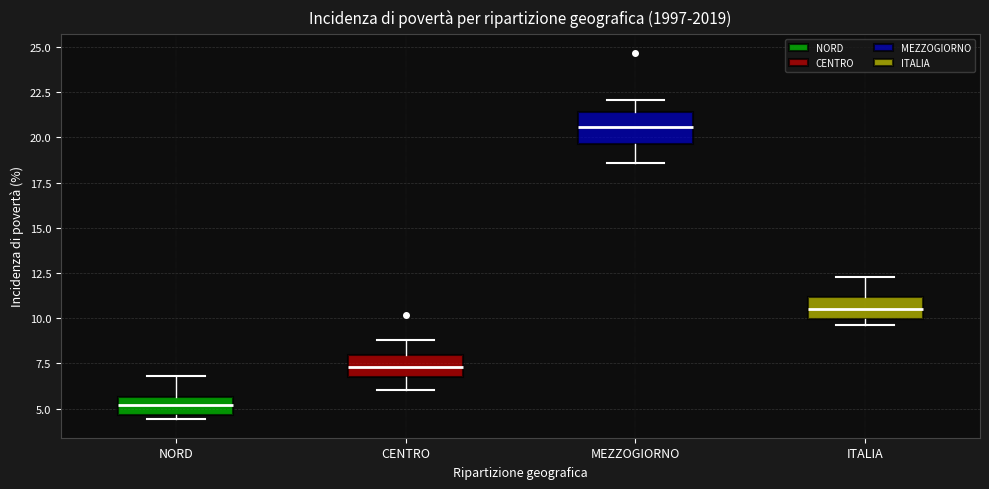

Reading left to right, read every box against the y-axis: the position of its median line, the range the box covers, and the ends of its whiskers. The values are not printed on the chart, so give them approximately, as read against the axis.

NORD: median 5.0, box 4.5 to 5.5, whiskers 4.5 (just below the box's lower edge) to 7.0
CENTRO: median 7.5, box 7.0 to 8.0, whiskers 6.0 to 9.0
MEZZOGIORNO: median 20.5, box 19.5 to 21.5, whiskers 18.5 to 22.0
ITALIA: median 10.5, box 10.0 to 11.0, whiskers 9.5 to 12.5